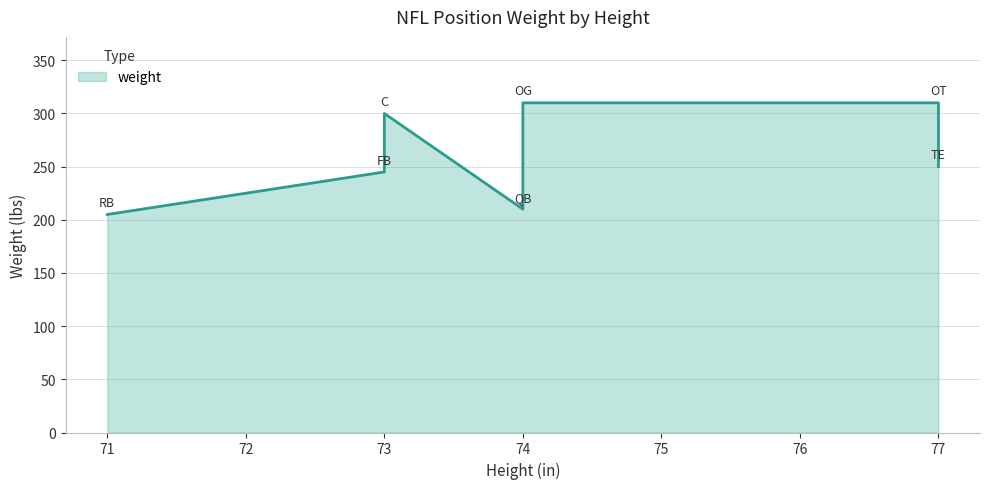

Is it true that the value at QB is 210?

True